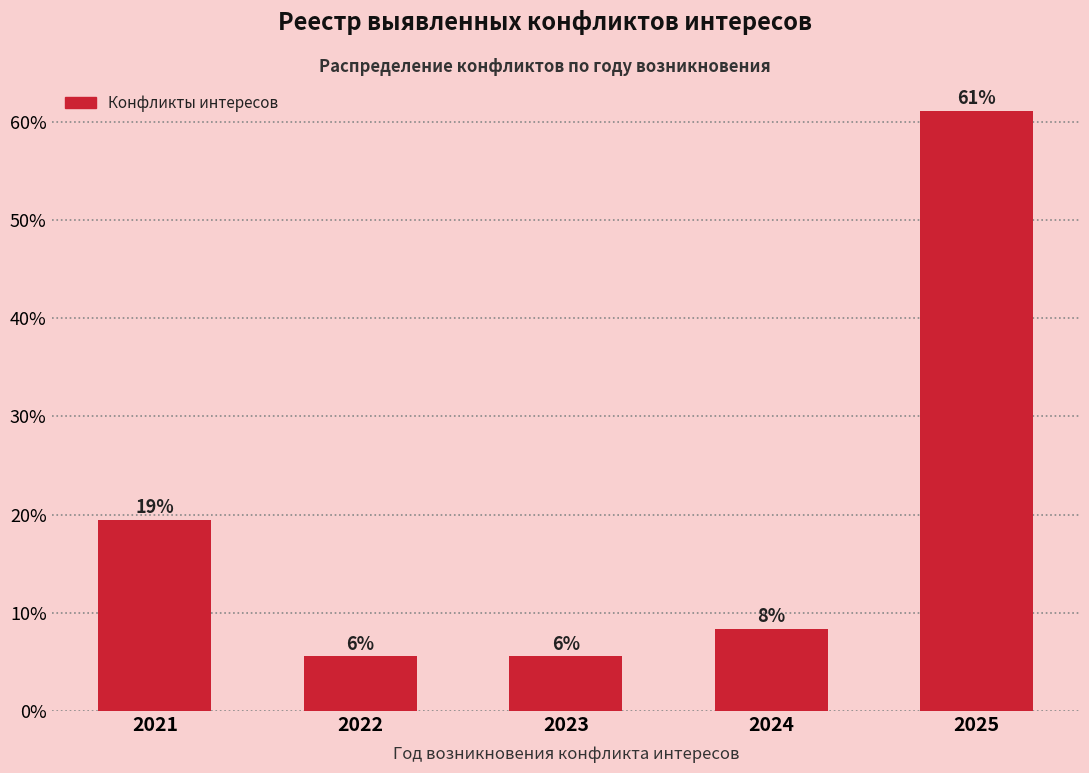

Does the chart contain any negative values?

No